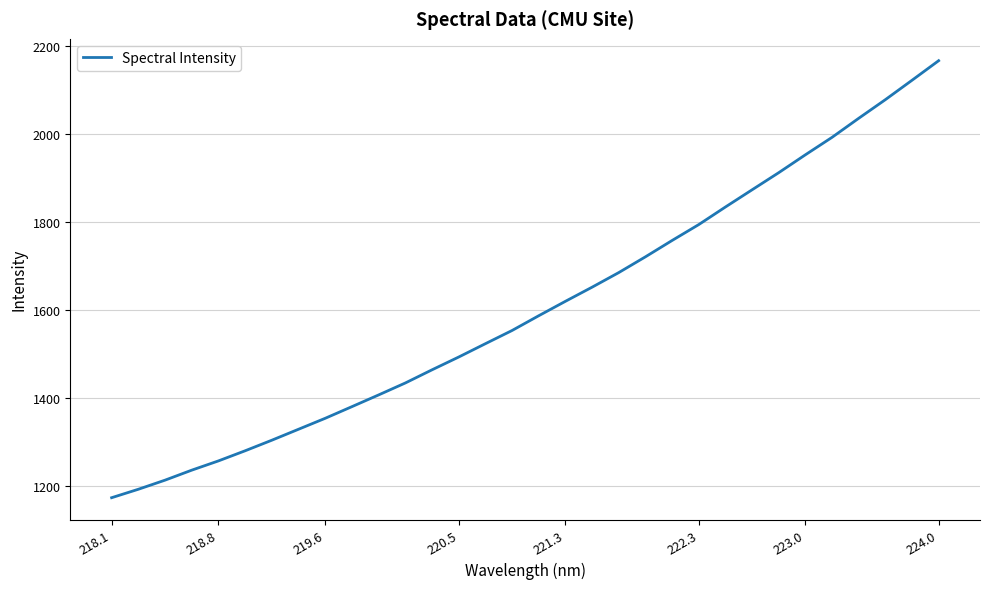

What is the maximum value shown in the chart?

2166.1